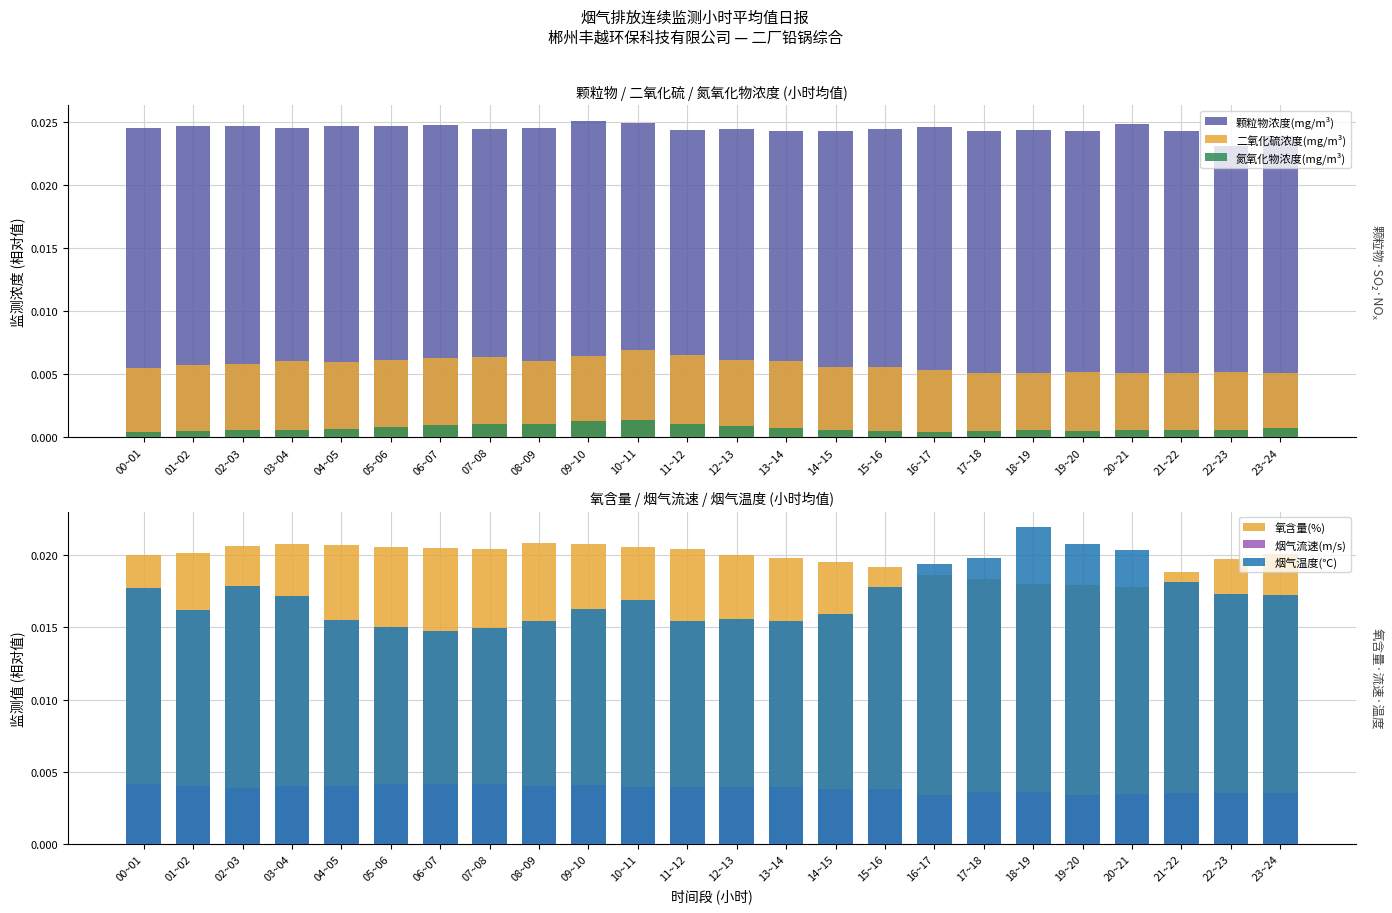

Rank the categories by 颗粒物浓度(mg/m³) value from lowest to highest.

22~23, 23~24, 19~20, 13~14, 14~15, 17~18, 21~22, 11~12, 18~19, 07~08, 12~13, 15~16, 03~04, 08~09, 00~01, 16~17, 02~03, 01~02, 05~06, 04~05, 06~07, 20~21, 10~11, 09~10